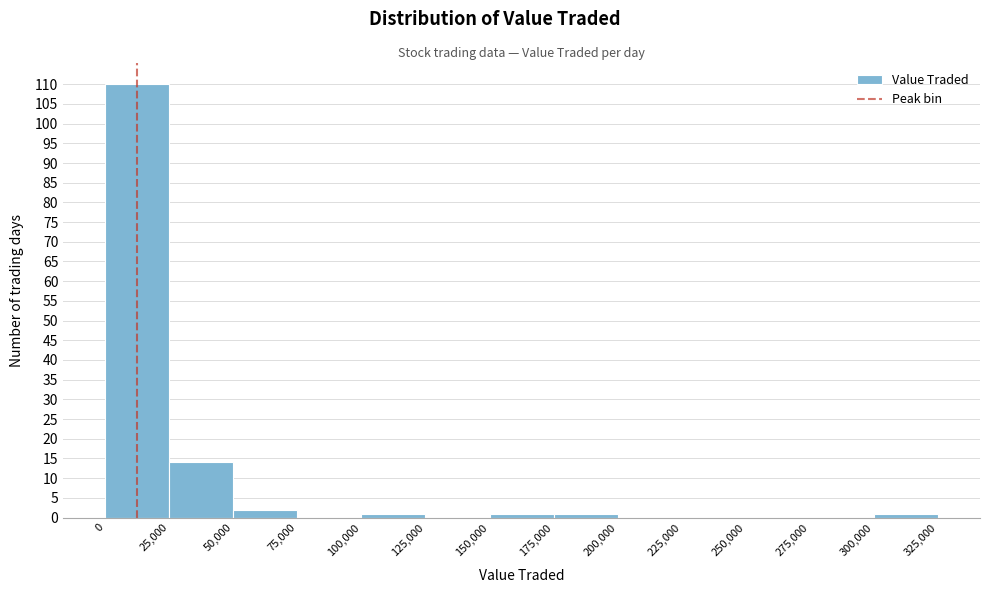

How tall is the bar that spans 300,000 to 325,000 on the x-axis? The values are not printed on the chart, so give them approximately, as read against the axis.

1